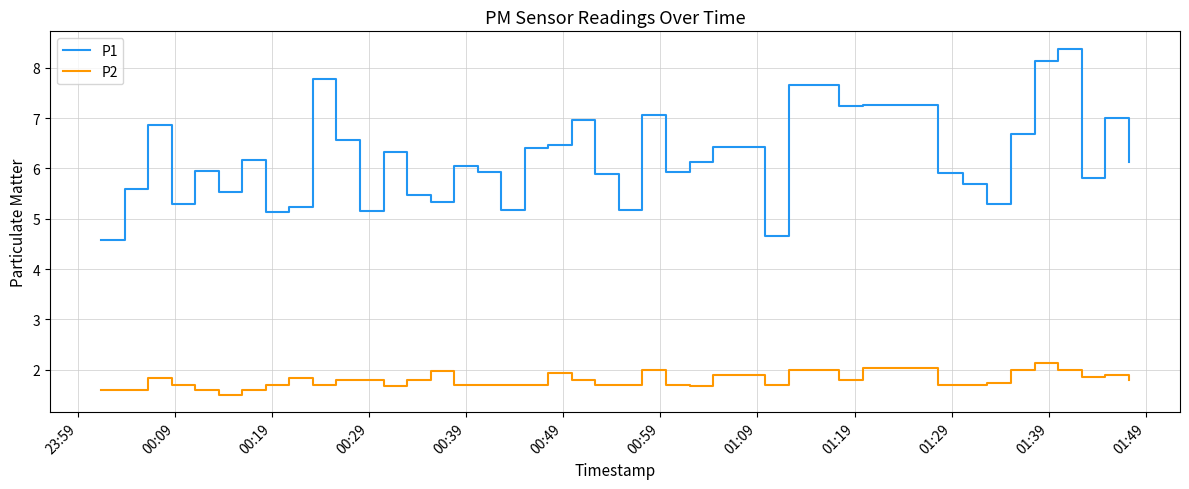

What is the maximum value shown in the chart?

8.4